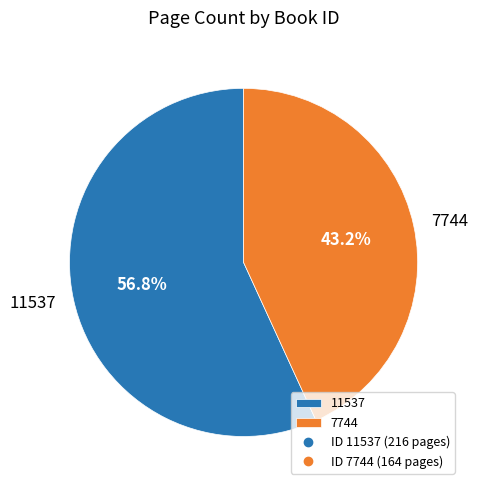

Rank the categories by value from highest to lowest.

11537, 7744